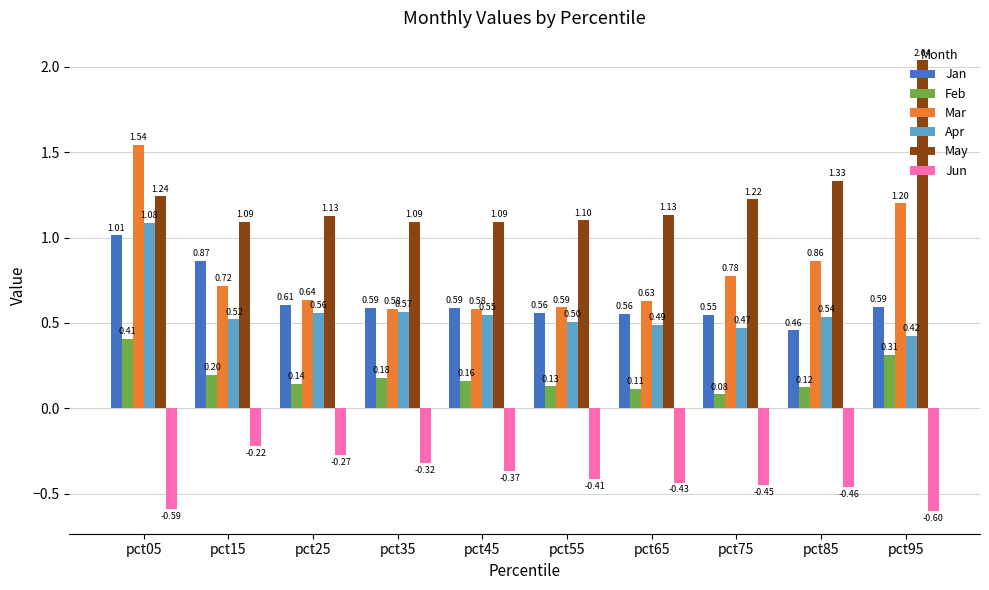

What are all the series names shown in the legend?

Jan, Feb, Mar, Apr, May, Jun